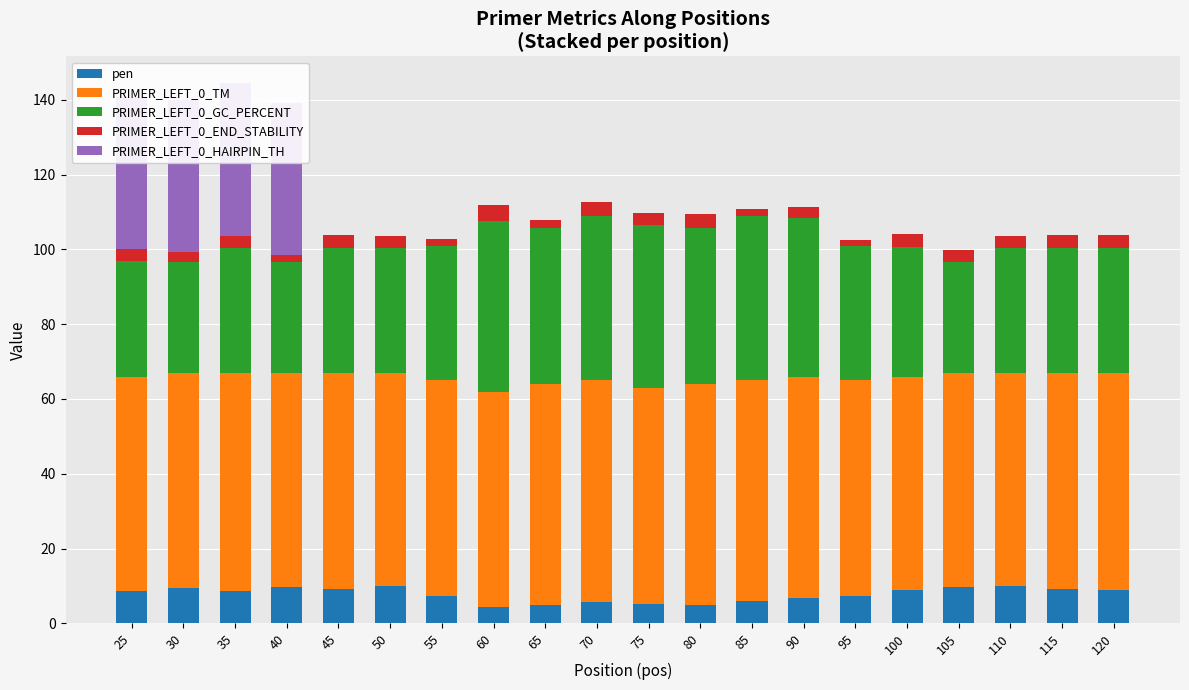

What is the highest value of the PRIMER_LEFT_0_HAIRPIN_TH series?

40.7